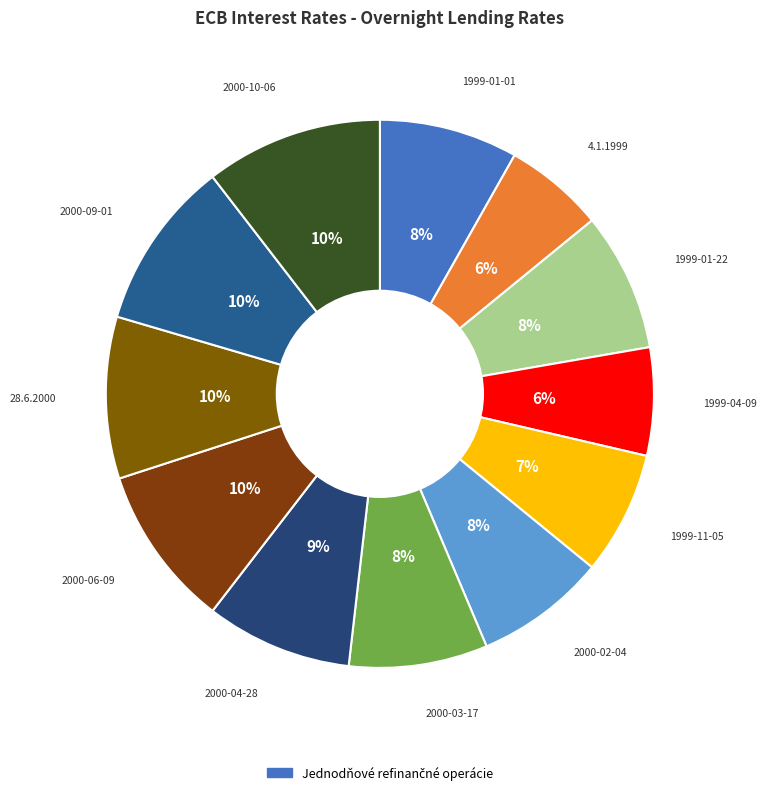

How many slices are in this pie chart?

12